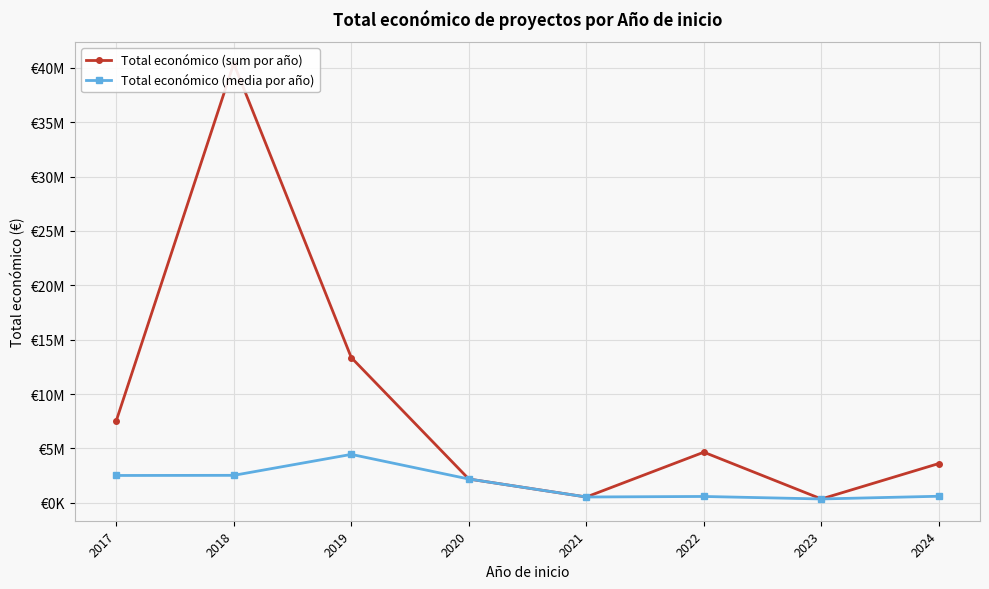

Which series has the largest total across all categories?

Total económico (sum por año)